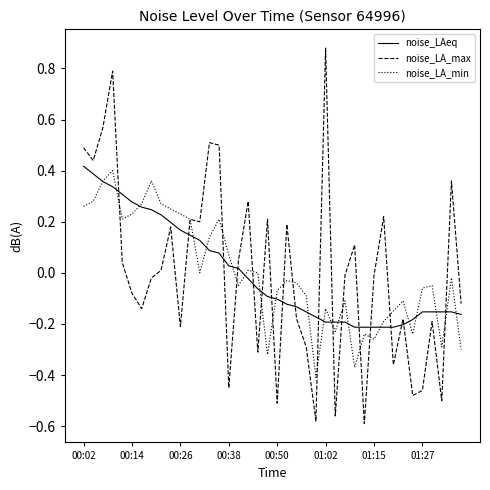

Which series has the largest range (max minus min)?

noise_LA_max